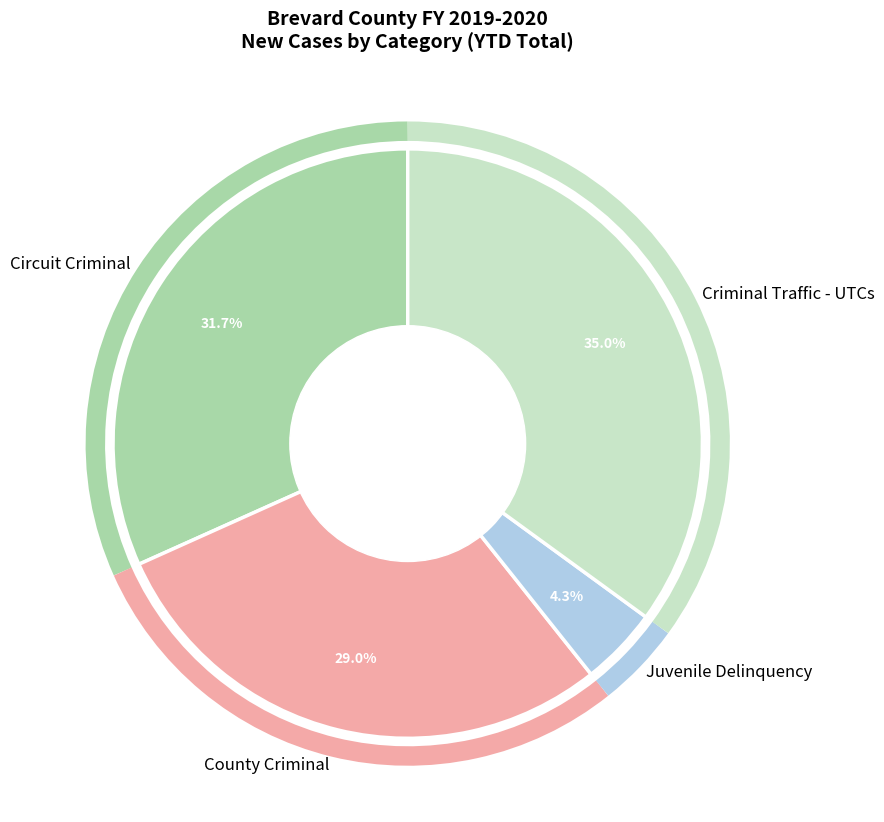

Is County Criminal the majority of the pie?

No